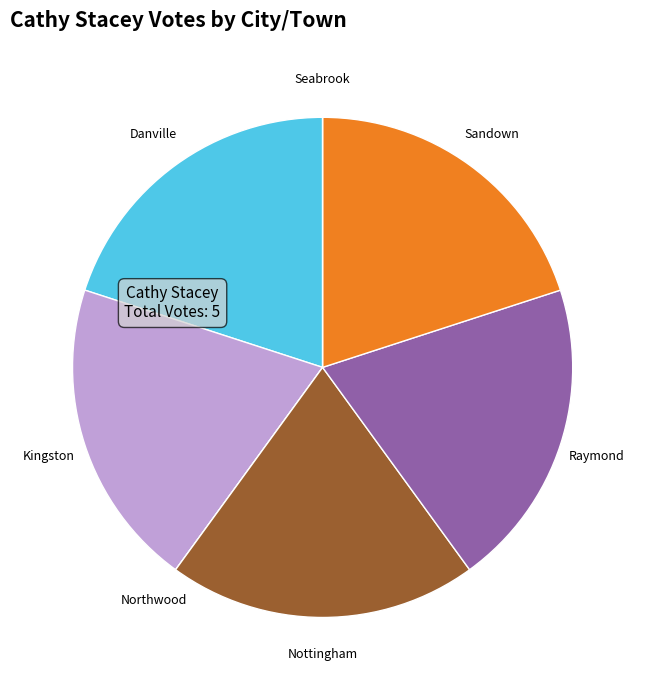

Does any single category account for the majority?

No